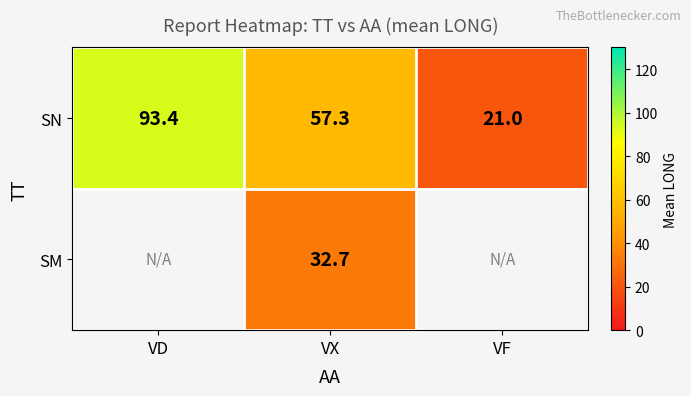

At which category is the sum across all series the highest?

VX